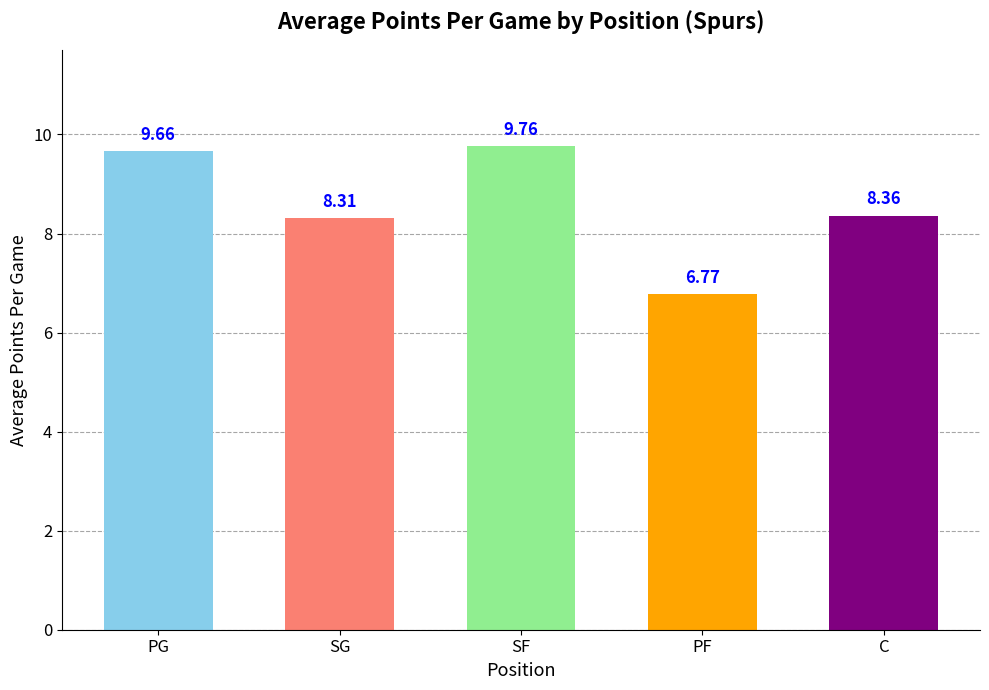

At which category does the chart reach its minimum across all series?

PF